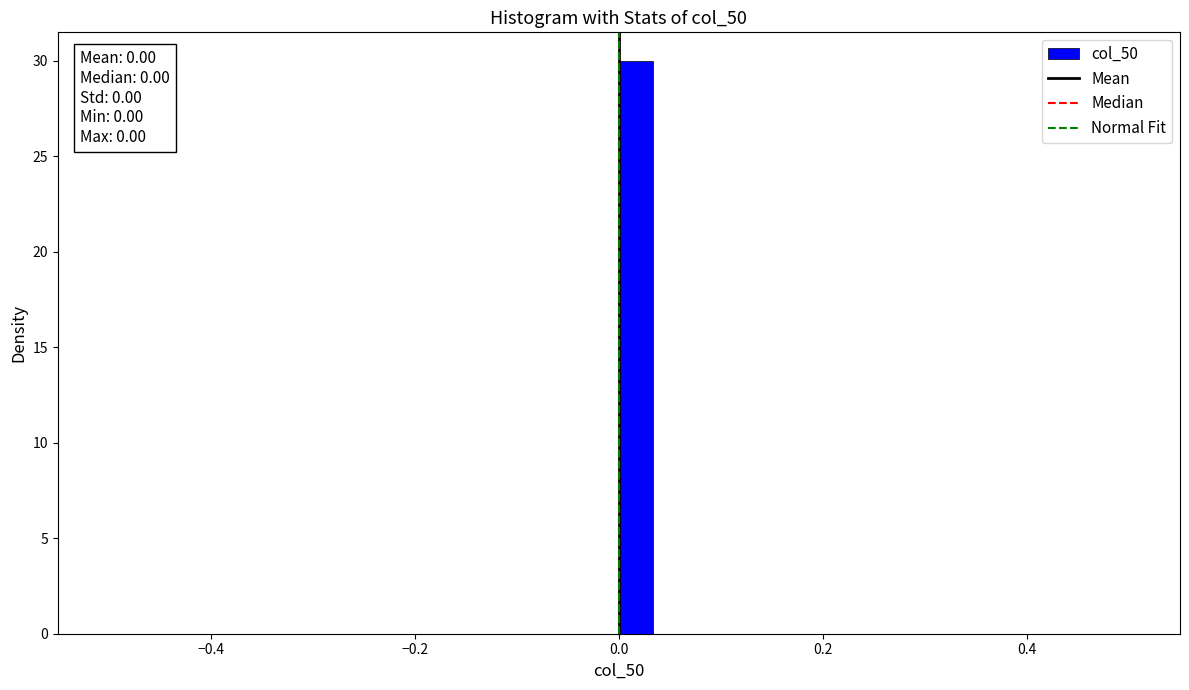

Around what value on the x-axis is the tallest bar? Give the approximate position of its centre, as read against the axis.

0.02